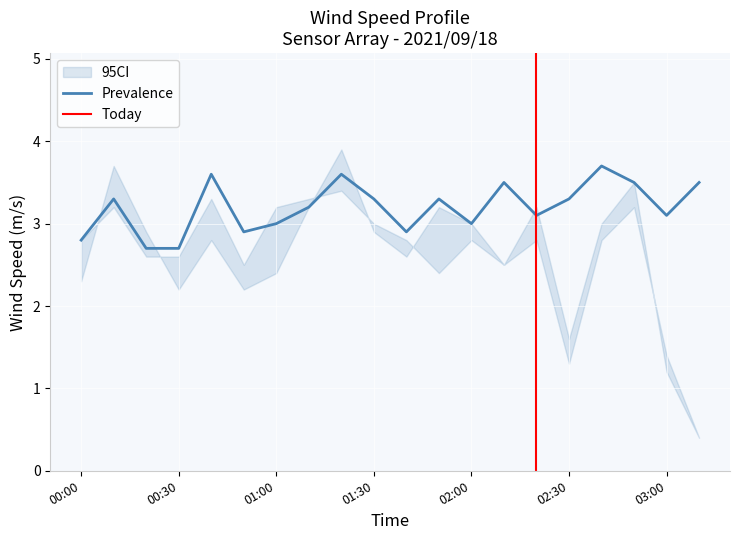

What is the minimum value for Prevalence?

2.7